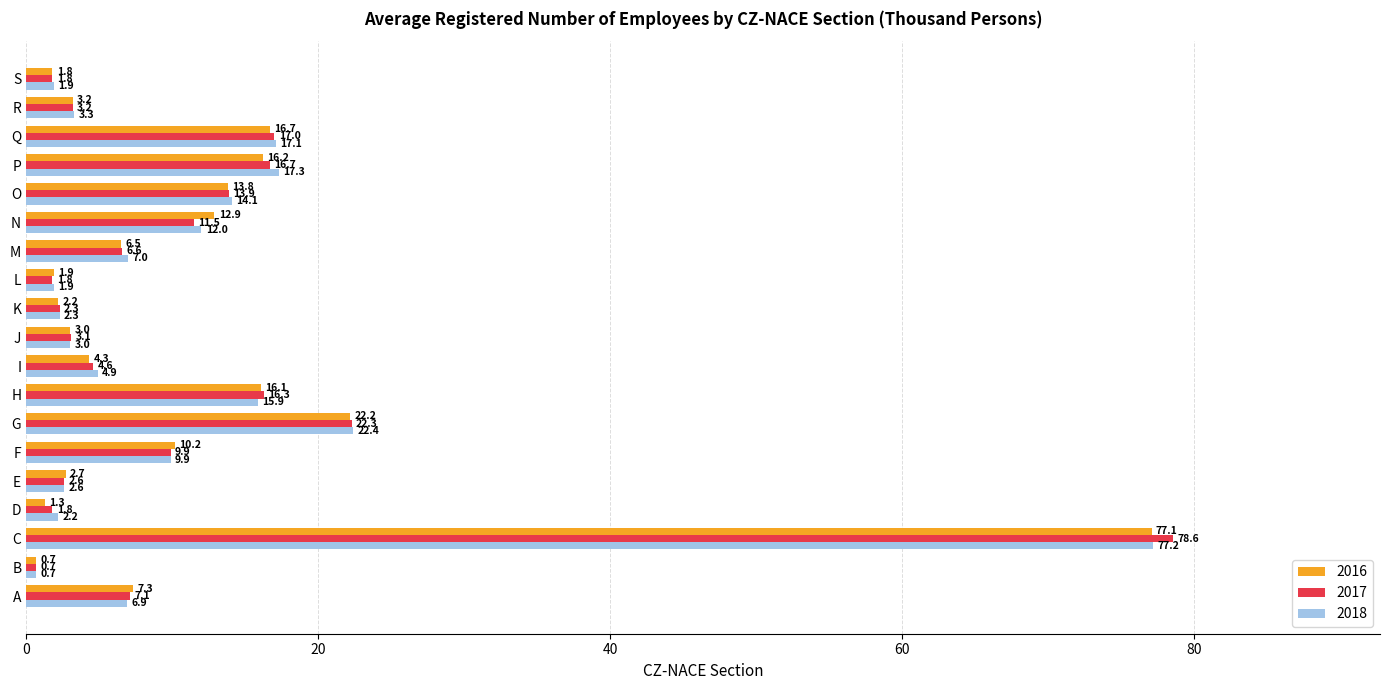

What are all the series names shown in the legend?

2016, 2017, 2018